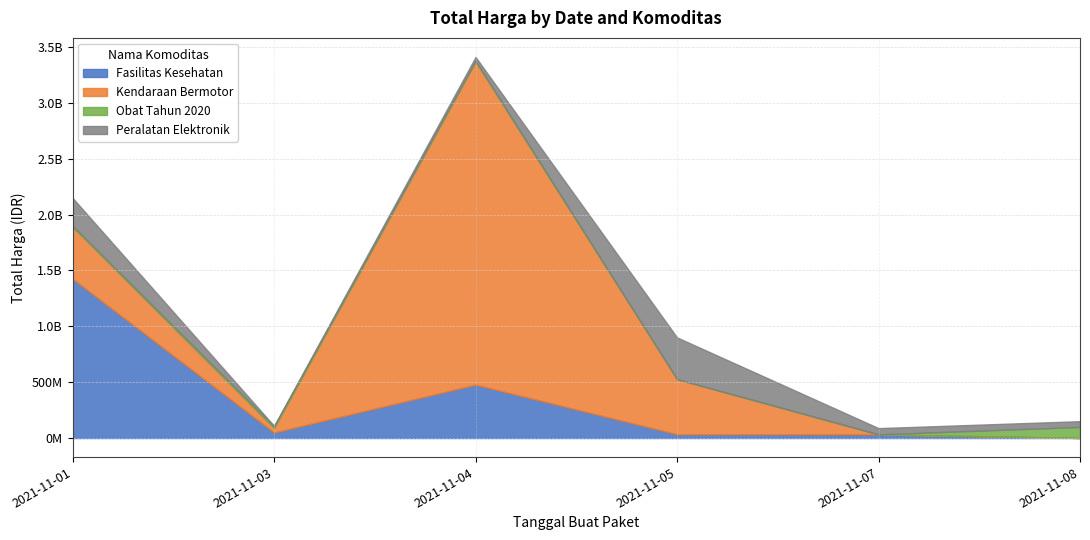

At which label does Peralatan Elektronik first exceed 56152800?

2021-11-01